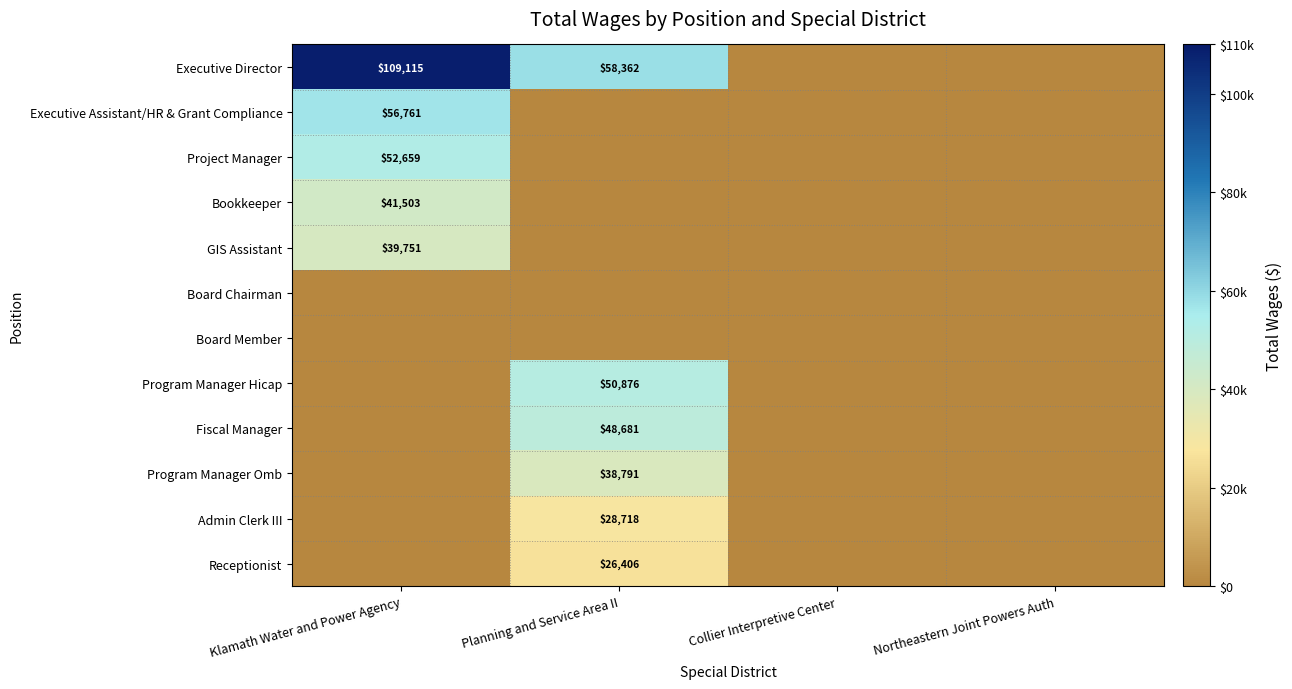

Is it true that Program Manager Omb equals 38791 at Planning and Service Area II?

True